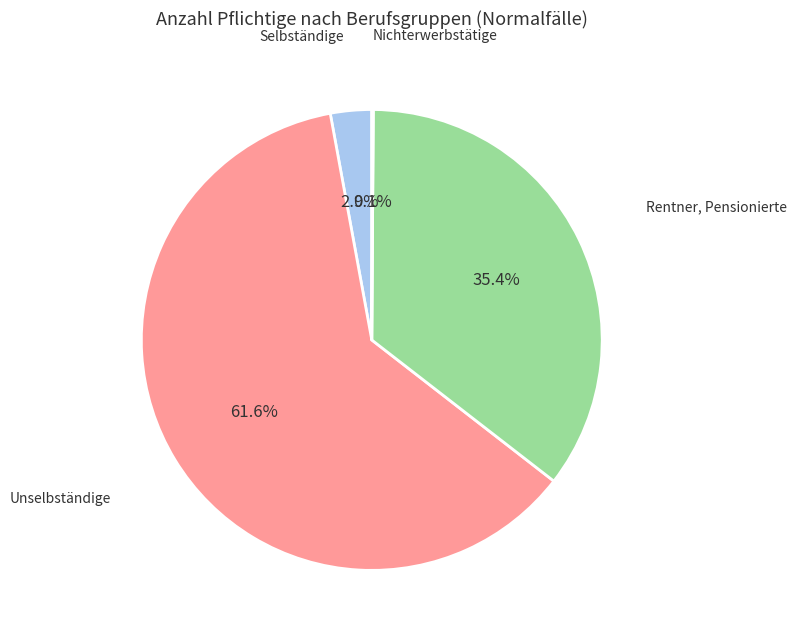

Does any single category account for the majority?

Yes